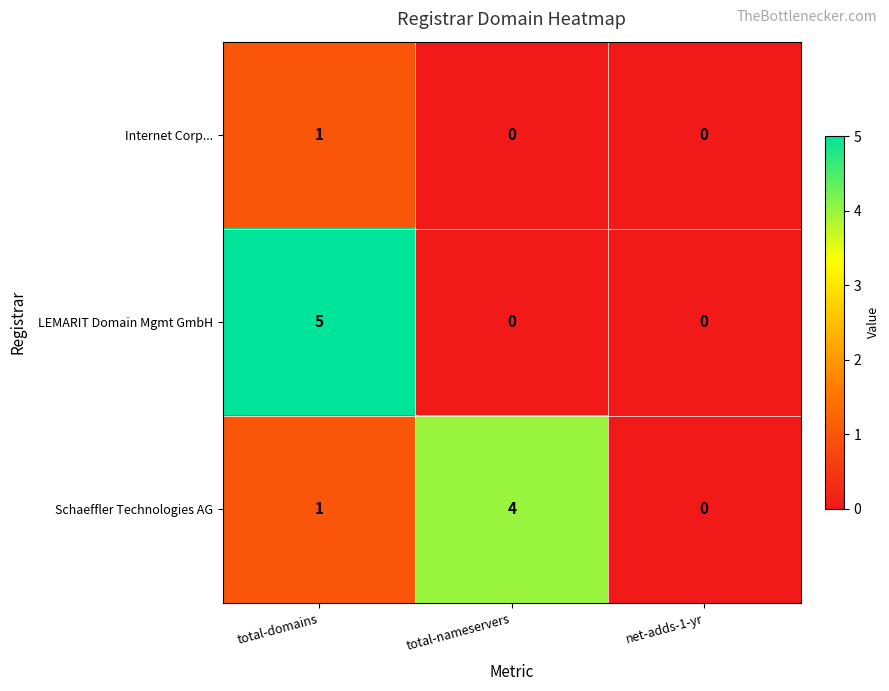

Is the value of Schaeffler Technologies AG at total-domains greater than the value of LEMARIT Domain Mgmt GmbH at total-domains?

No